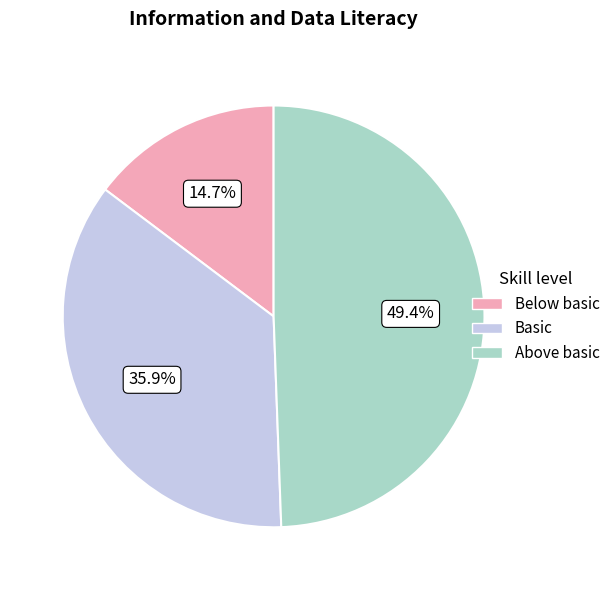

To the nearest percent, what is the average slice percentage?

33%